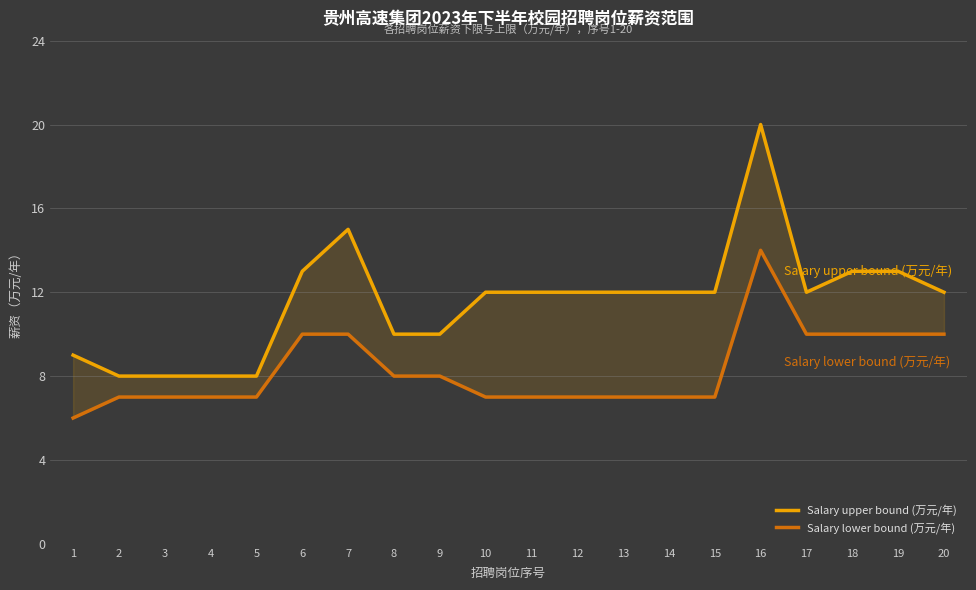

Does the chart display data point markers on the line(s)?

No